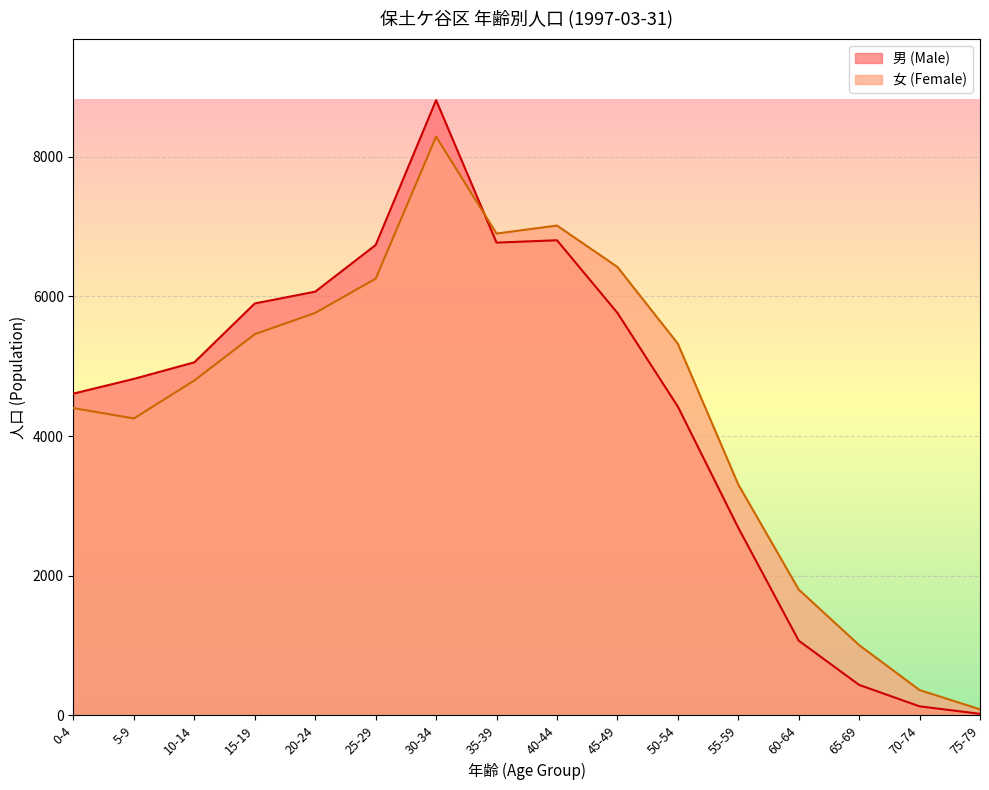

Which series has the widest spread of values?

男 (Male)